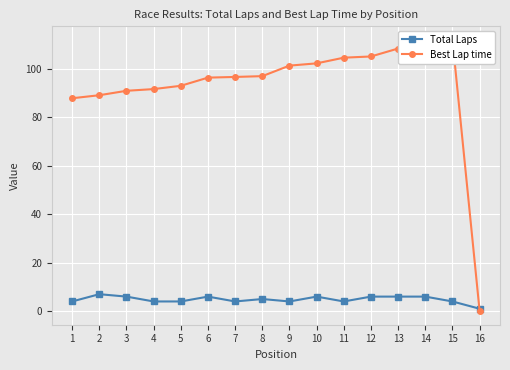

At which label is Best Lap time closest to 55?

1